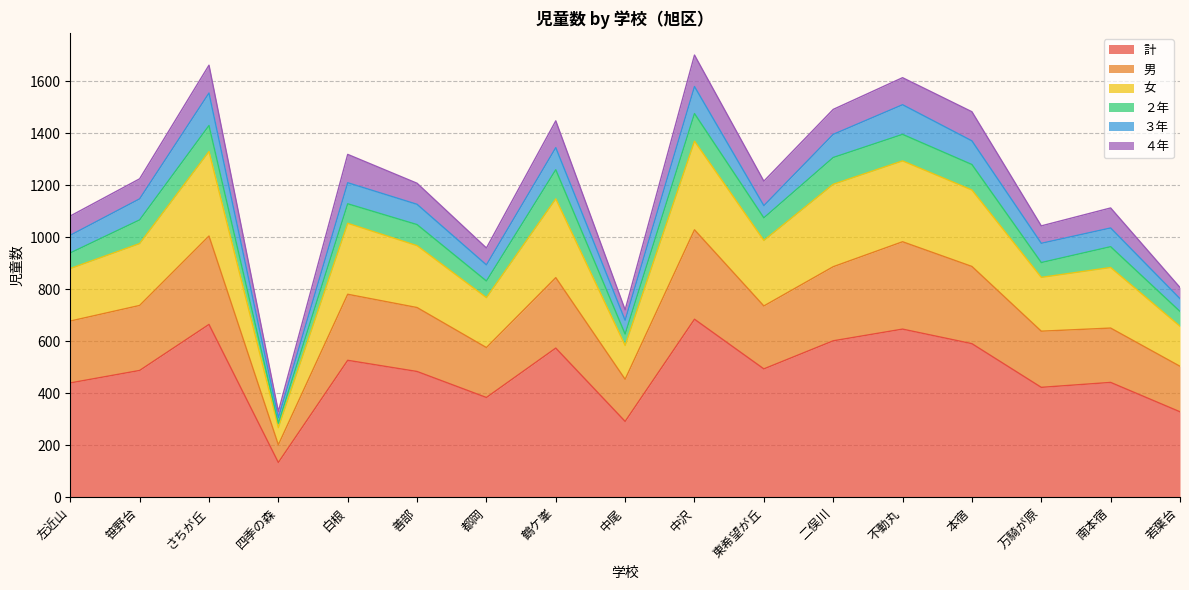

True or false: 計 and 男 cross at least once.

False